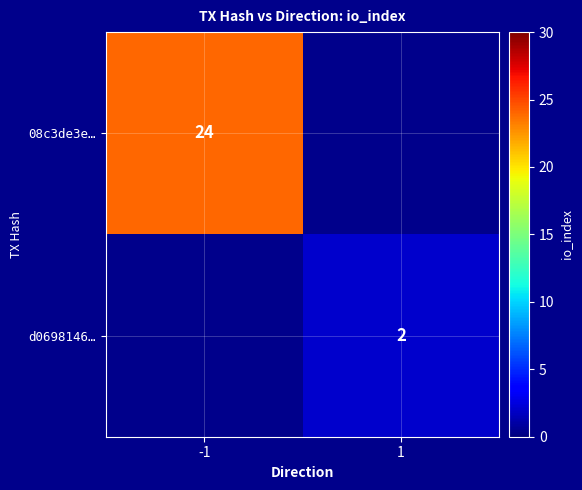

The value of 08c3de3e… at -1 is 13. True or false?

False